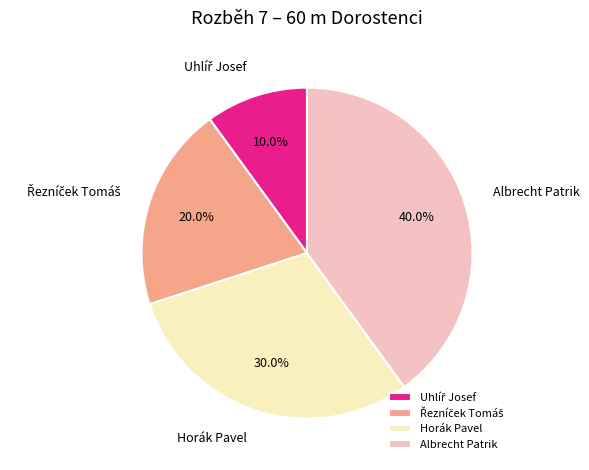

Which has a higher value, Horák Pavel or Albrecht Patrik?

Albrecht Patrik